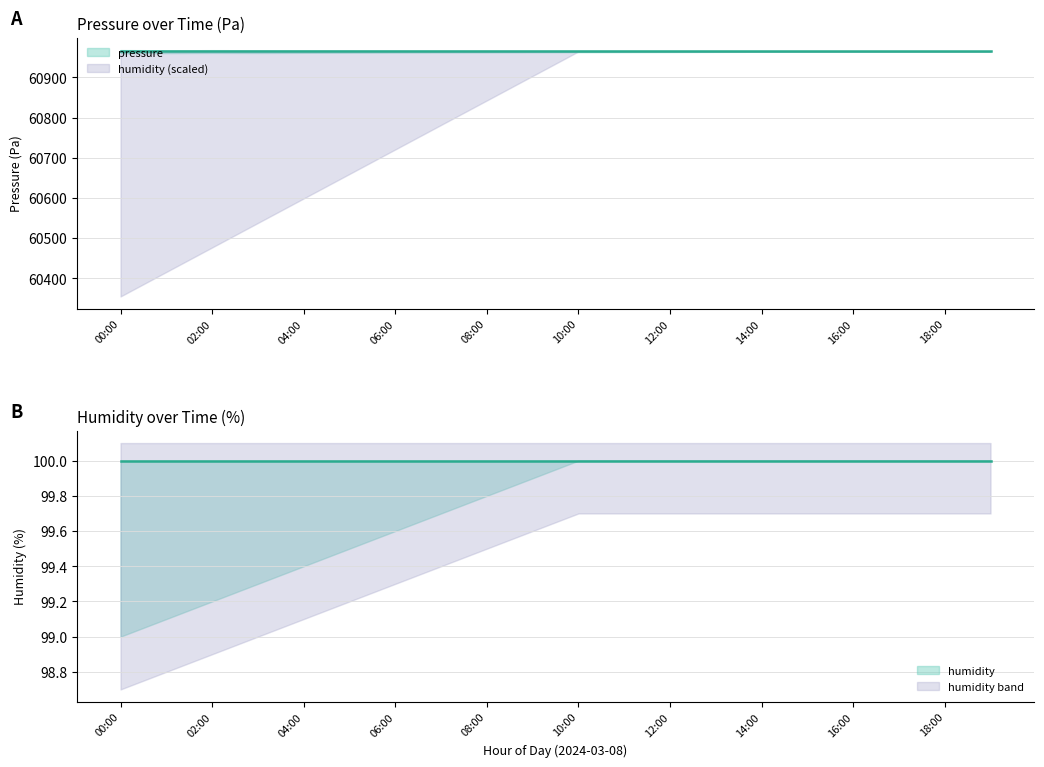

At which label is humidity closest to 100?

00:00